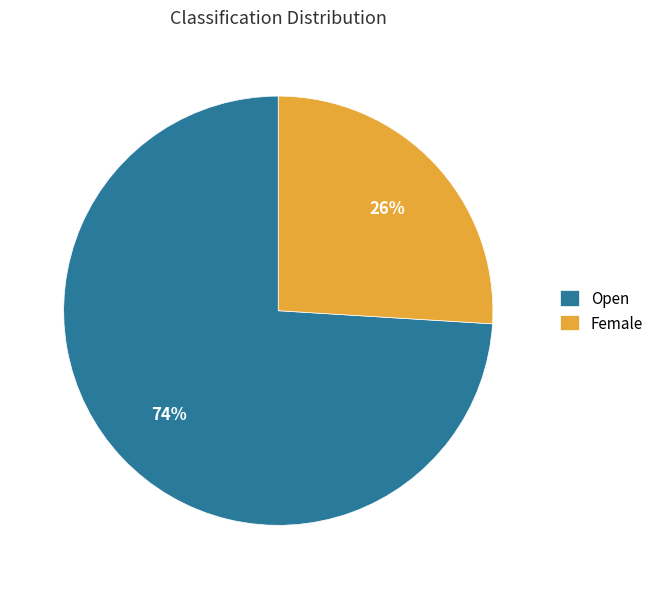

To the nearest percent, what portion does Open represent?

74%